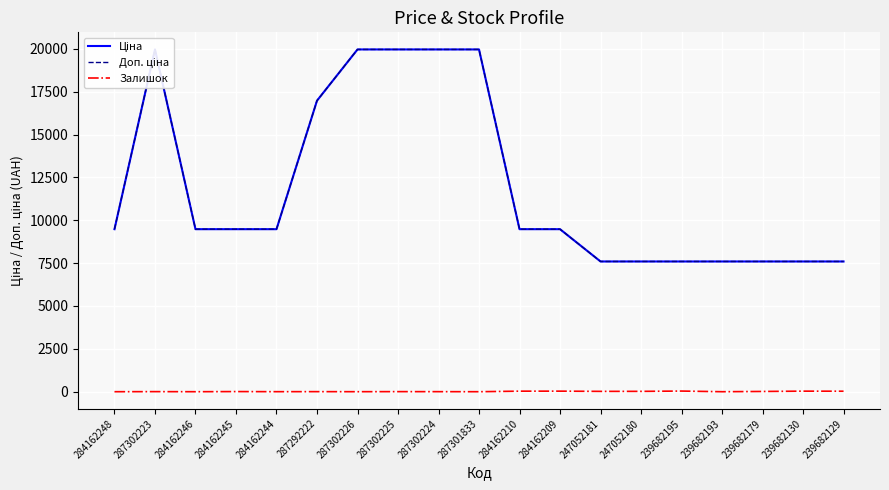

What is the difference between the Доп. ціна values at 287301833 and 239682130?

12367.6